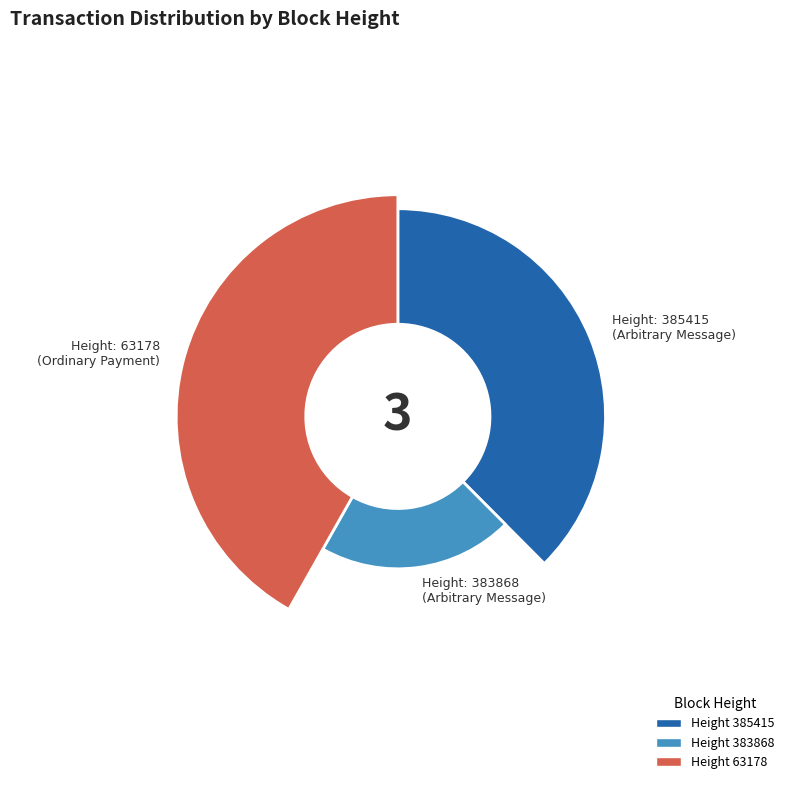

To the nearest percent, what is the difference between the largest and smallest slice percentages?

21%